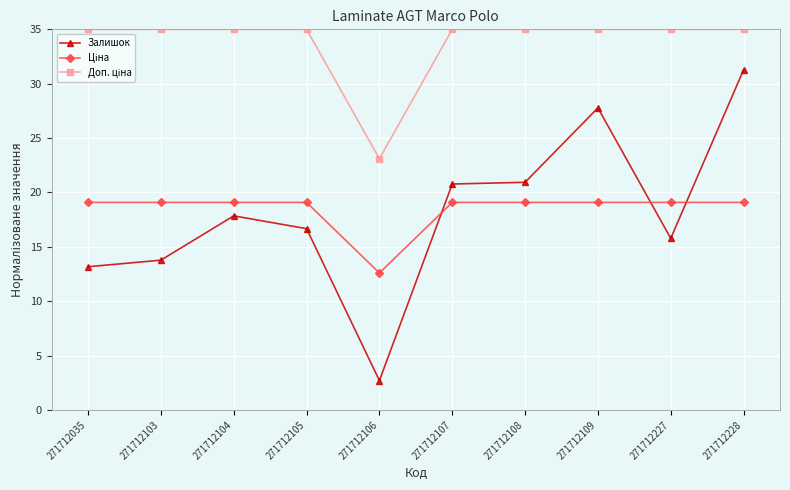

Where is the first local maximum for Залишок?

271712104